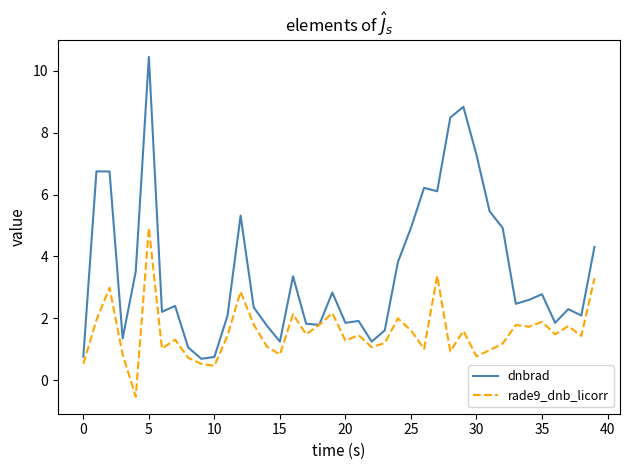

What is the difference between the maximum and minimum values in the dnbrad series?

9.8